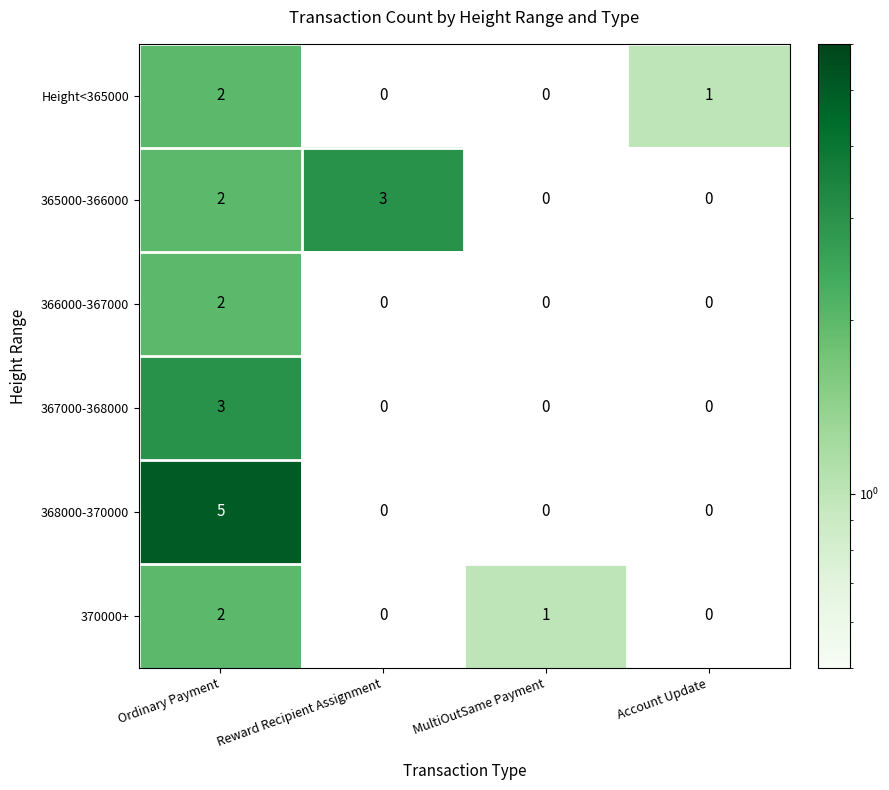

How many distinct data groups are displayed?

6